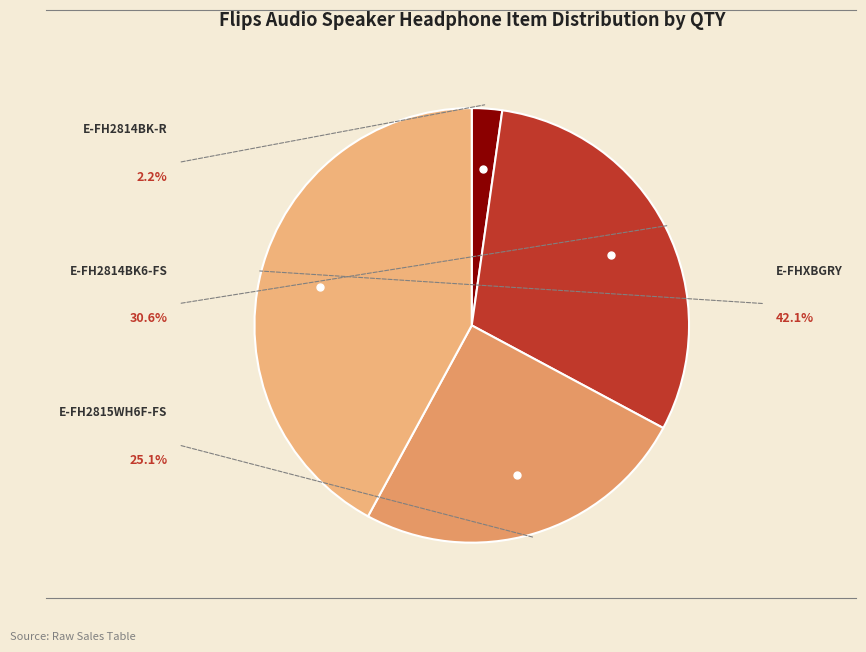

Does any single category account for the majority?

No